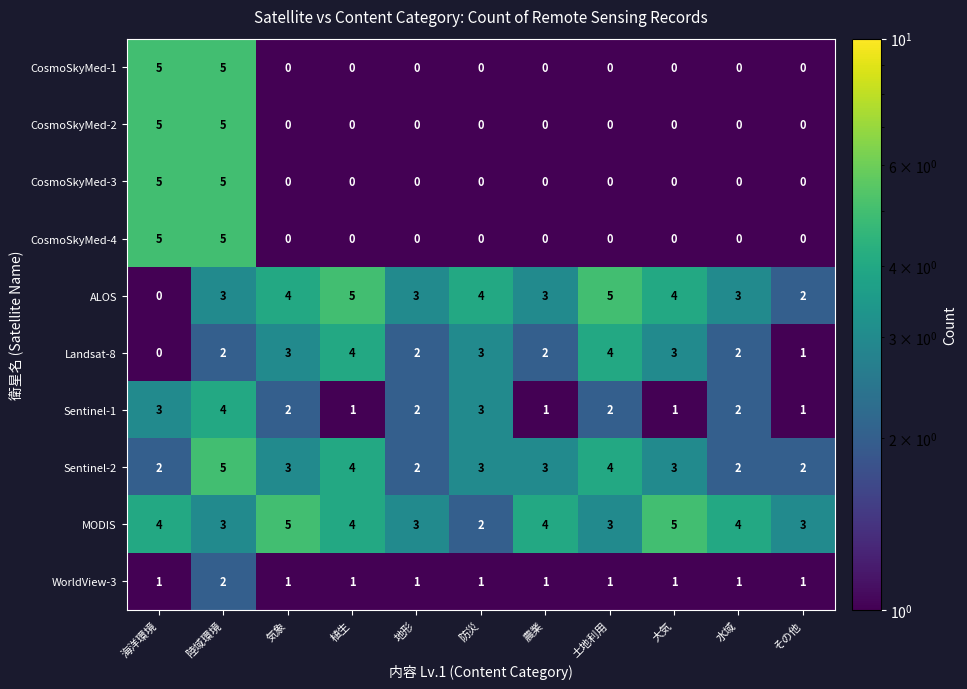

Count the WorldView-3 values in the range 1 to 2.

11